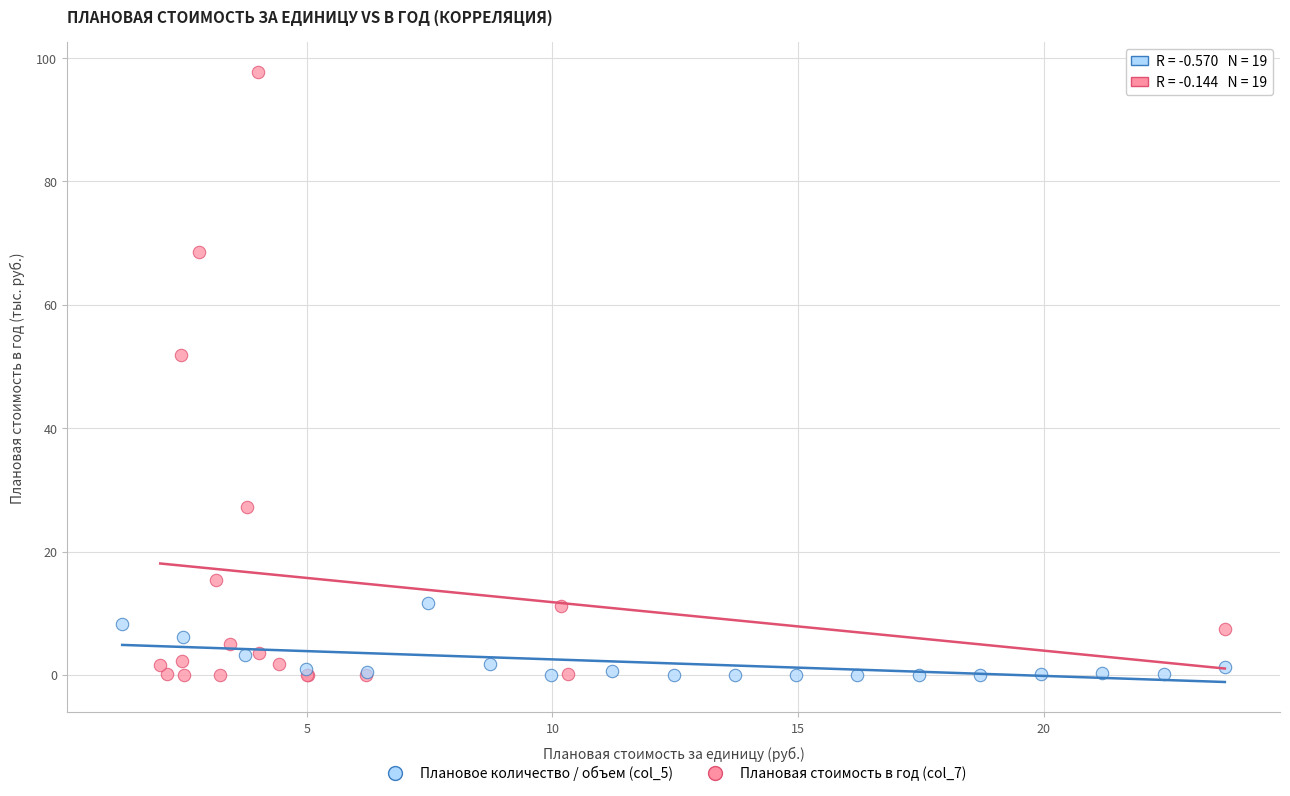

Which series has the largest Y range (max minus min)?

Плановая стоимость в год (col_7)